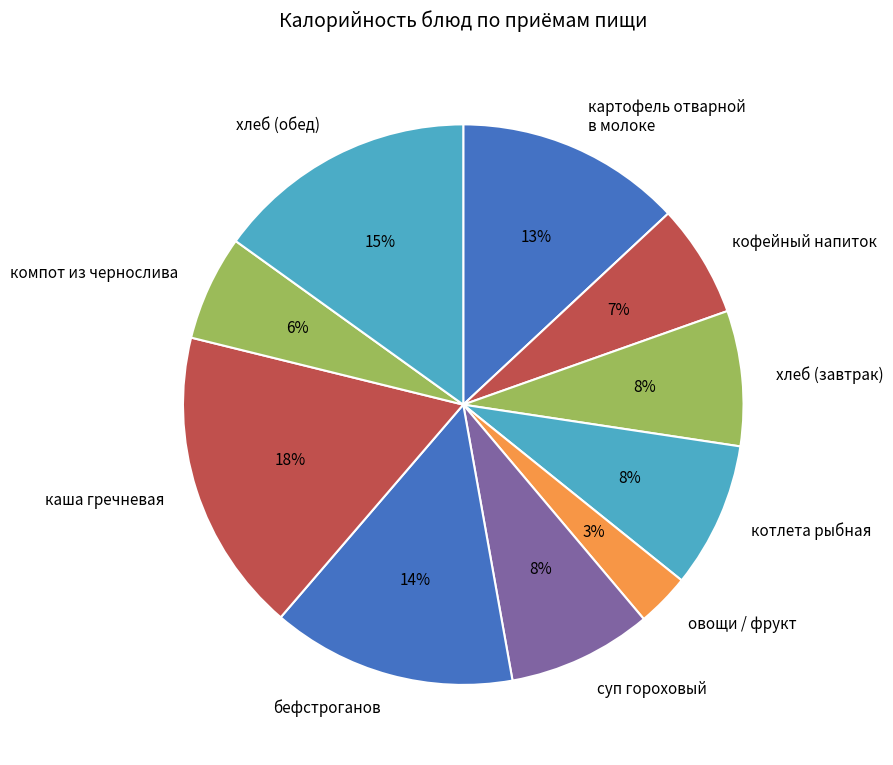

To the nearest percent, what is the combined percentage of хлеб (завтрак) and котлета рыбная?

16%